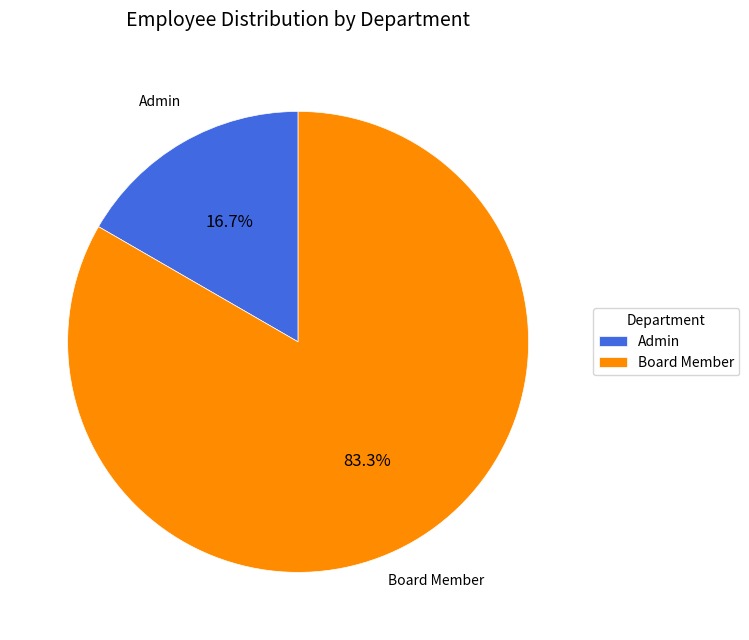

To the nearest percent, what is the average slice percentage?

50%